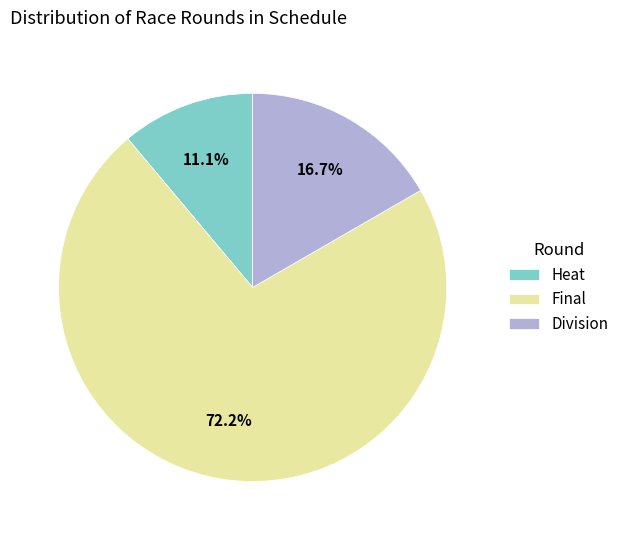

What portion of the pie excludes Heat?

88.9%